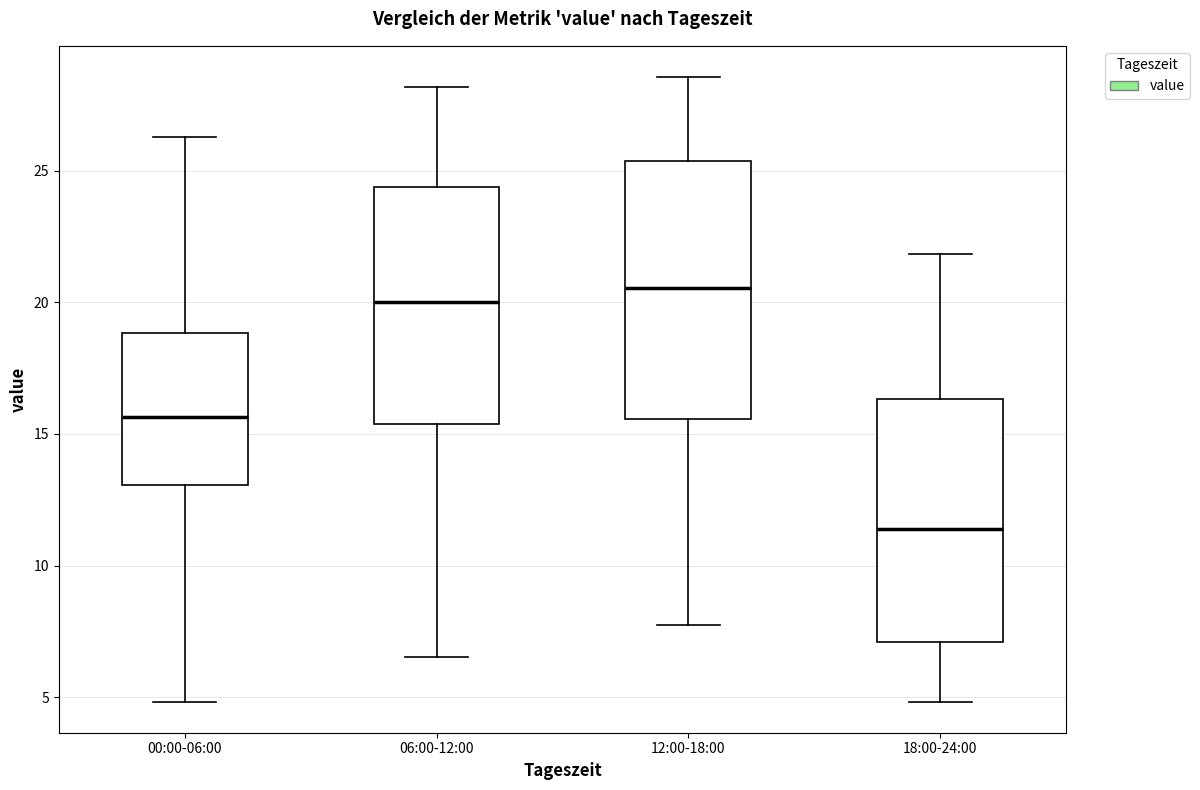

Reading left to right, transcribe this box plot: for each box, give where its median line is, the range the box spans, and where its two whiskers end, as read against the y-axis. The values are not printed on the chart, so give them approximately, as read against the axis.

00:00-06:00: median 15.5, box 13.0 to 19.0, whiskers 5.0 to 26.5
06:00-12:00: median 20.0, box 15.5 to 24.5, whiskers 6.5 to 28.0
12:00-18:00: median 20.5, box 15.5 to 25.5, whiskers 7.5 to 28.5
18:00-24:00: median 11.5, box 7.0 to 16.5, whiskers 5.0 to 22.0